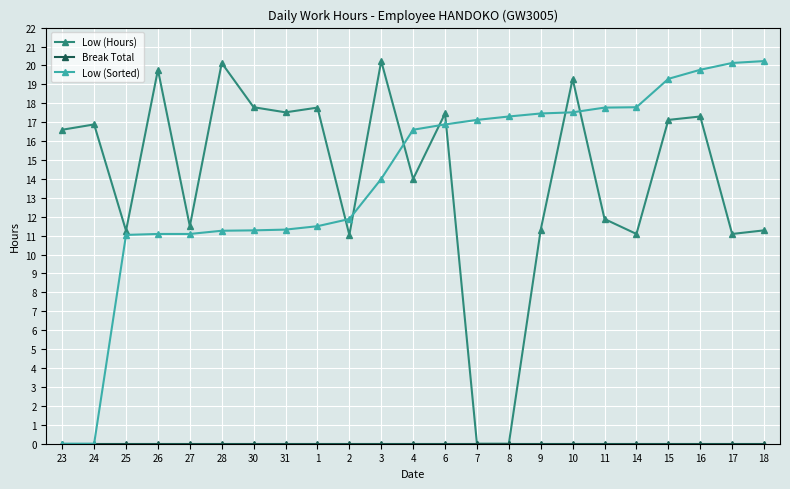

What is the total value across all series at 31?

28.8